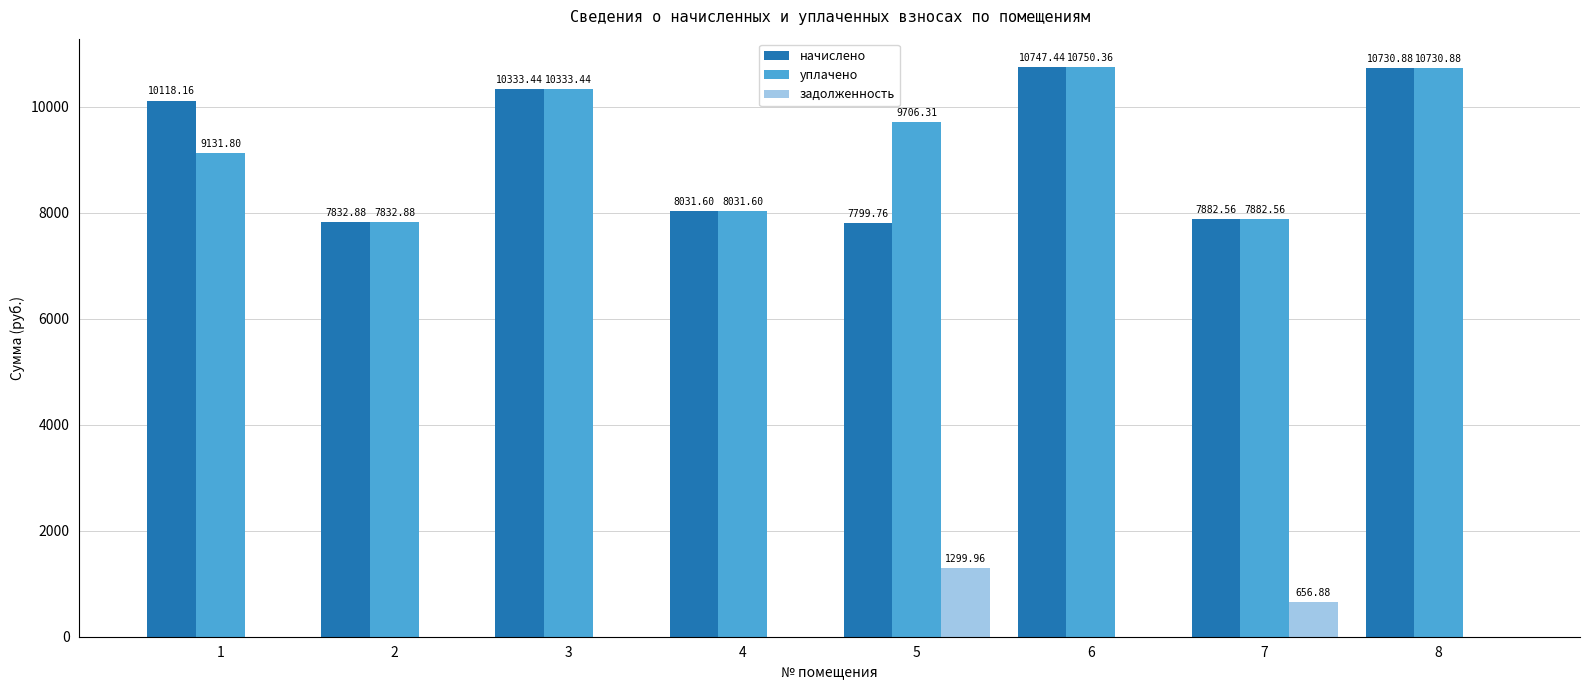

Which series has the largest total across all categories?

уплачено